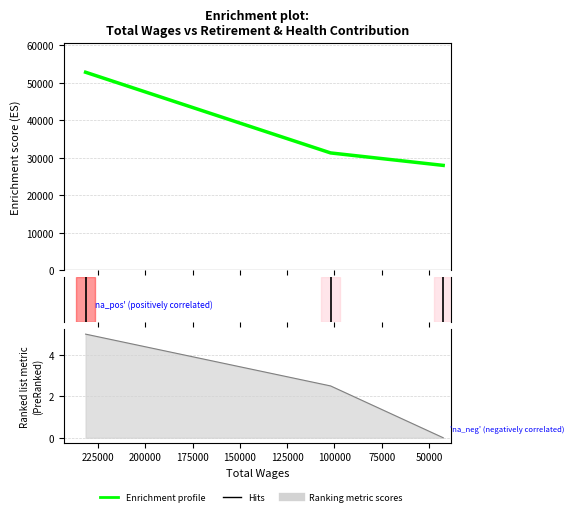

Does the chart have visible grid lines?

Yes